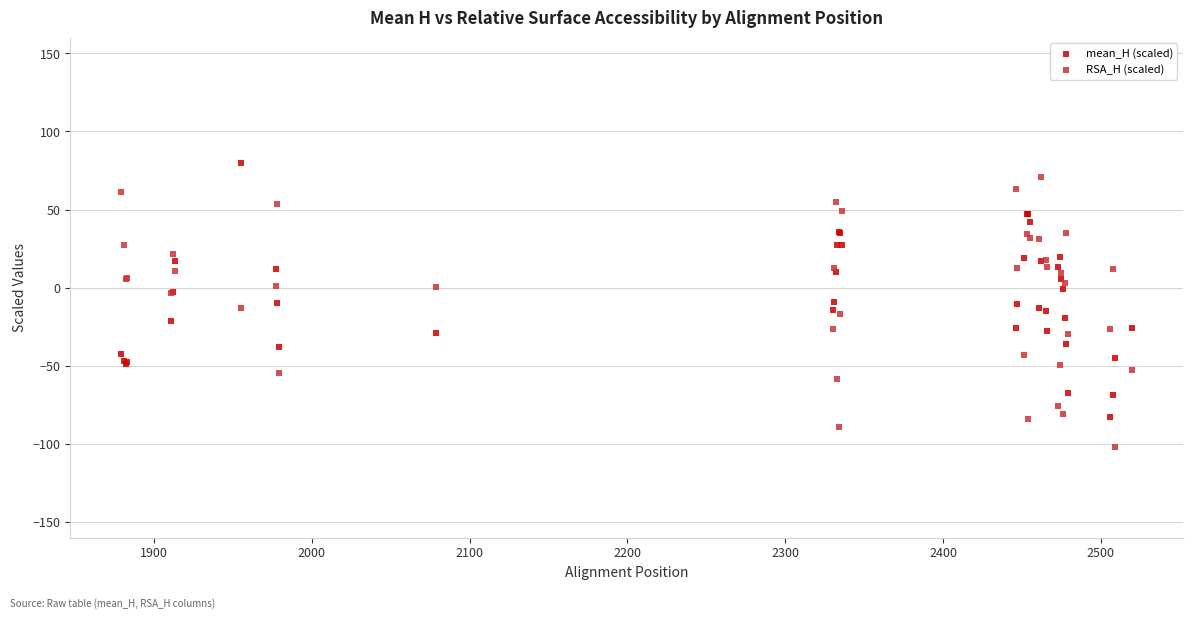

What is the X range (max minus min) for the scatter plot?

641.0